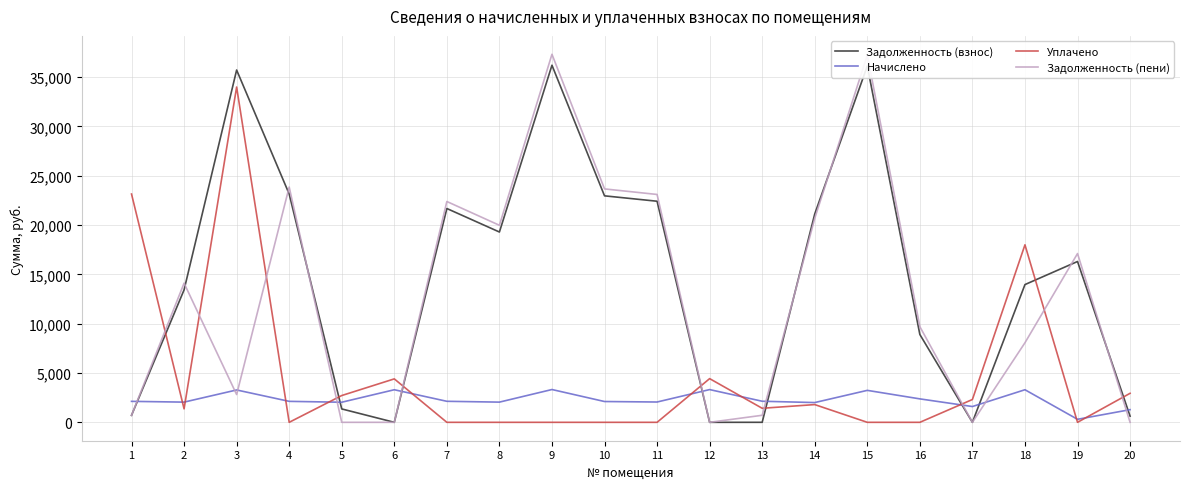

What is the greatest value displayed?

37319.0